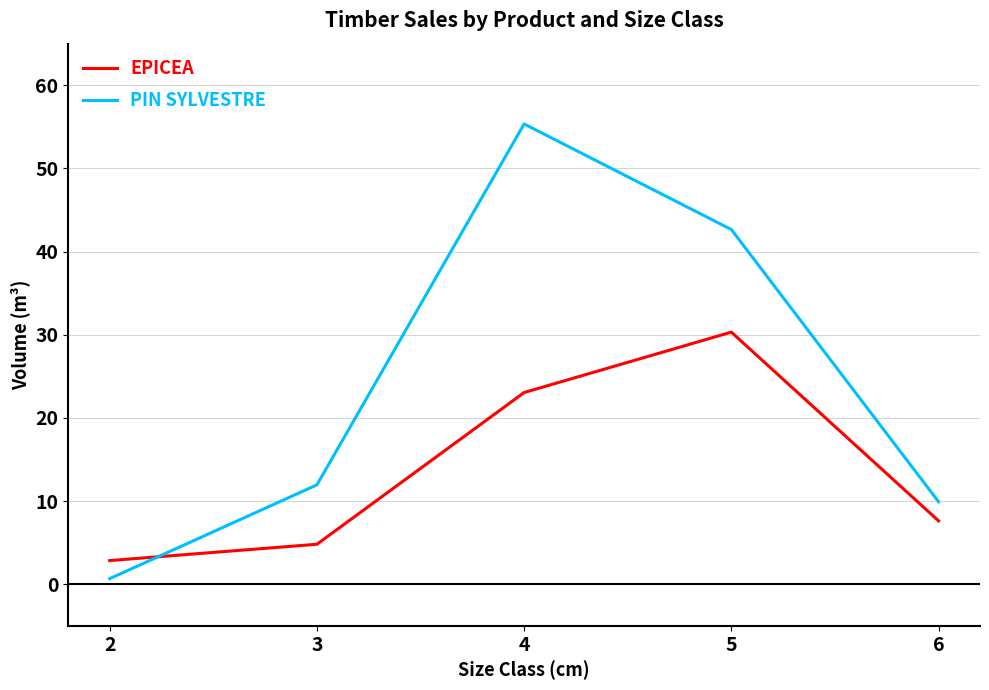

Rank the series at 4 from lowest to highest value.

EPICEA, PIN SYLVESTRE